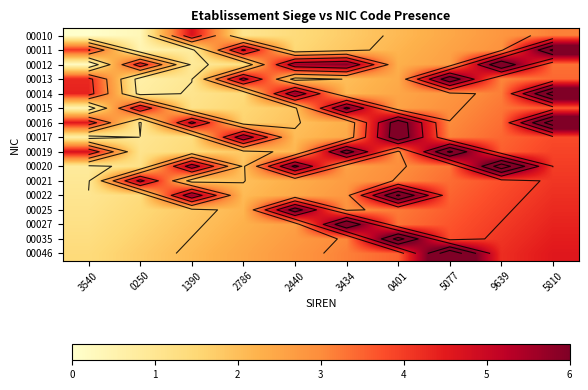

Which has a higher value, 3434 or 5077?

5077